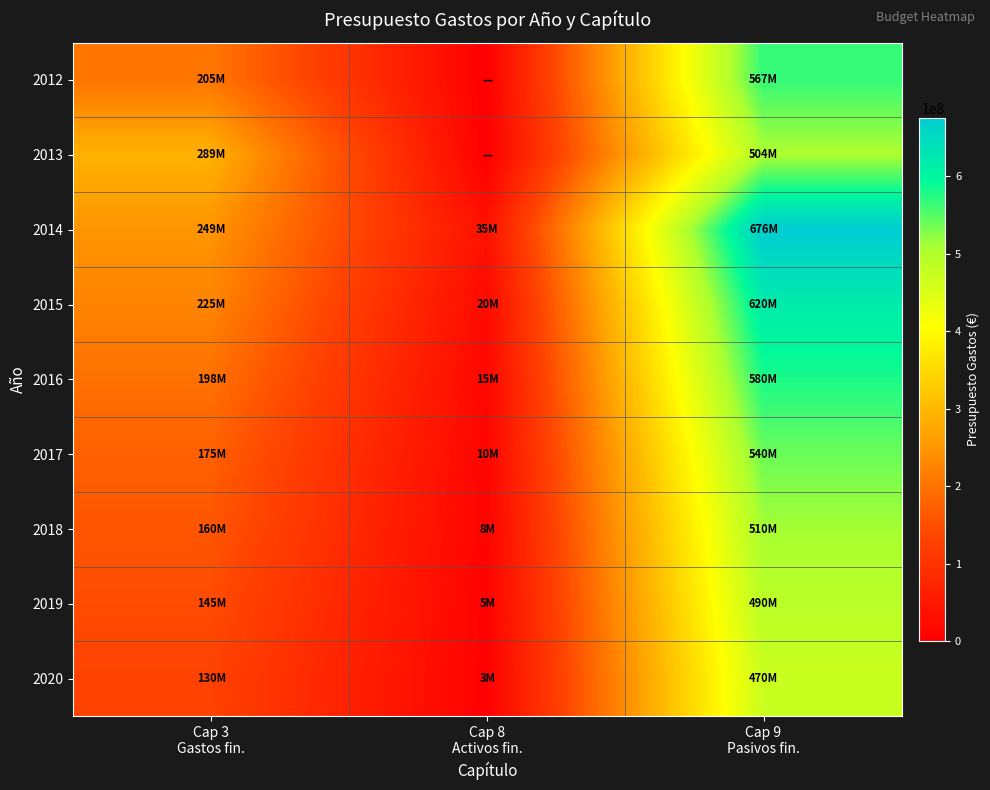

Reading left to right, transcribe all the data shown in this chart.

2012: Cap 3
Gastos fin.=205425062	Cap 8
Activos fin.=0	Cap 9
Pasivos fin.=567169026
2013: Cap 3
Gastos fin.=288815234	Cap 8
Activos fin.=0	Cap 9
Pasivos fin.=504433878
2014: Cap 3
Gastos fin.=248992136	Cap 8
Activos fin.=34700000	Cap 9
Pasivos fin.=675773100
2015: Cap 3
Gastos fin.=225000000	Cap 8
Activos fin.=20000000	Cap 9
Pasivos fin.=620000000
2016: Cap 3
Gastos fin.=198000000	Cap 8
Activos fin.=15000000	Cap 9
Pasivos fin.=580000000
2017: Cap 3
Gastos fin.=175000000	Cap 8
Activos fin.=10000000	Cap 9
Pasivos fin.=540000000
2018: Cap 3
Gastos fin.=160000000	Cap 8
Activos fin.=8000000	Cap 9
Pasivos fin.=510000000
2019: Cap 3
Gastos fin.=145000000	Cap 8
Activos fin.=5000000	Cap 9
Pasivos fin.=490000000
2020: Cap 3
Gastos fin.=130000000	Cap 8
Activos fin.=3000000	Cap 9
Pasivos fin.=470000000